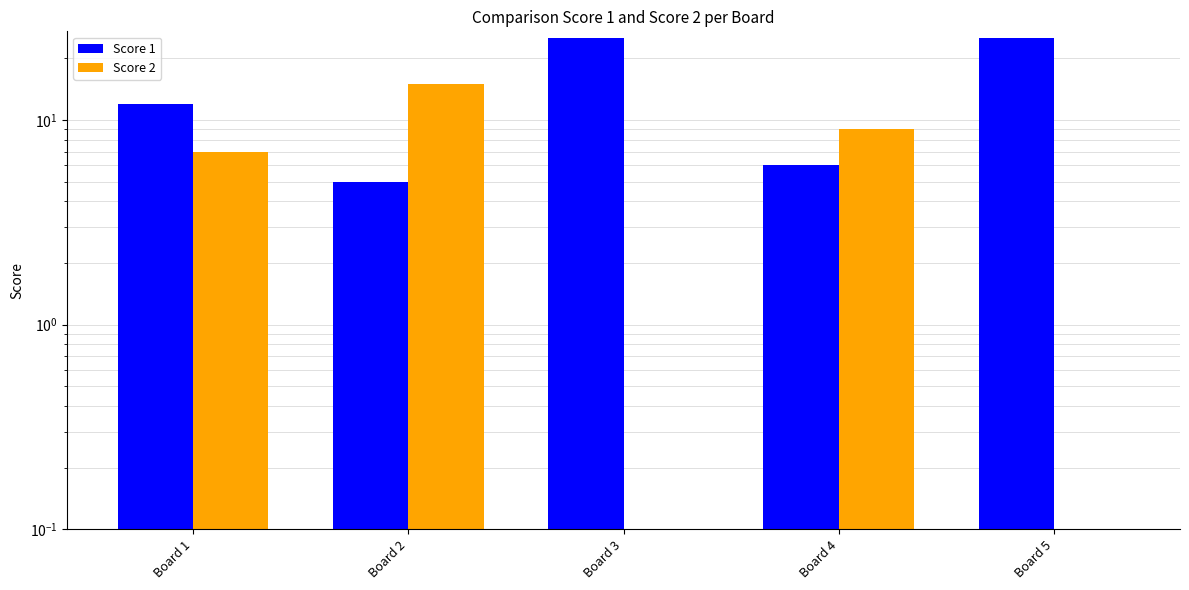

Is the value of Score 2 at Board 5 greater than the value of Score 1 at Board 4?

No